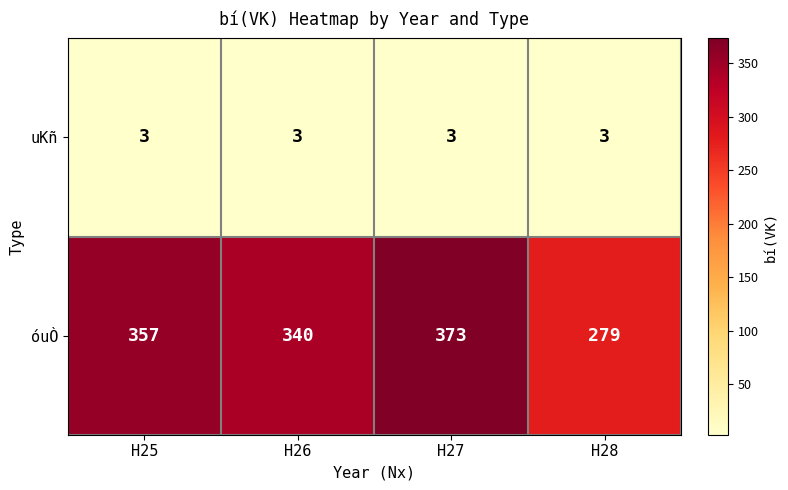

Between H25 and H26, which series saw the biggest shift?

óuÒ